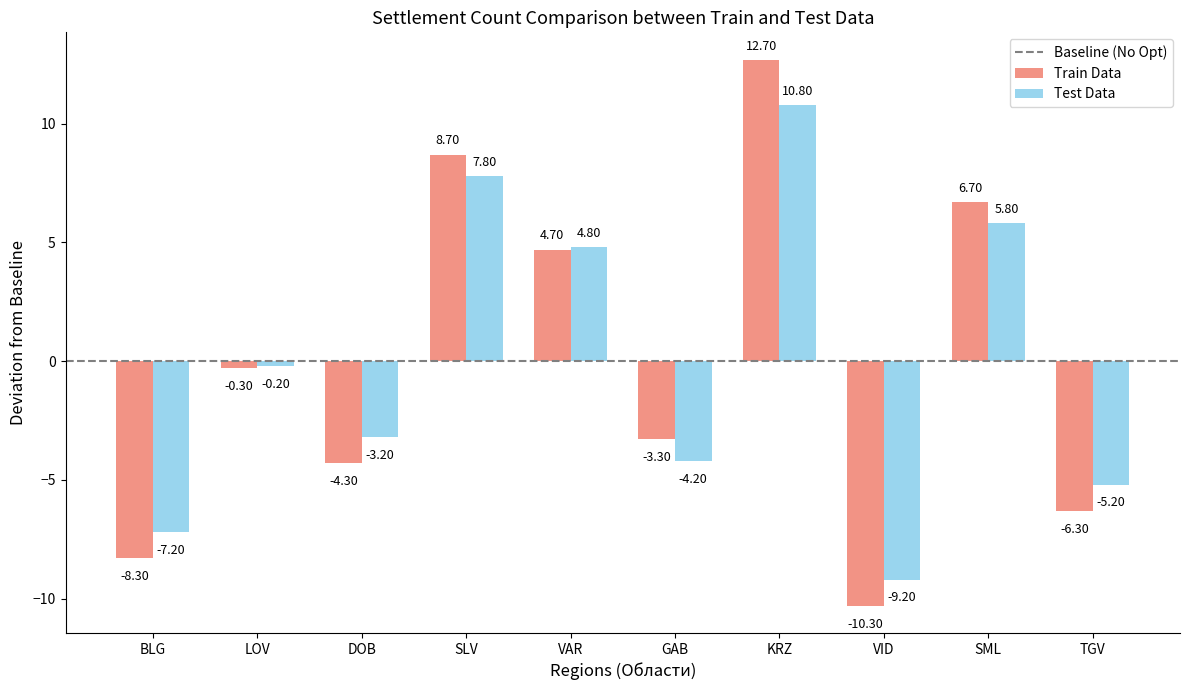

Reading right to left, what are all the values shown in this chart?

Train Data: -6.3	6.7	-10.3	12.7	-3.3	4.7	8.7	-4.3	-0.3	-8.3
Test Data: -5.2	5.8	-9.2	10.8	-4.2	4.8	7.8	-3.2	-0.2	-7.2